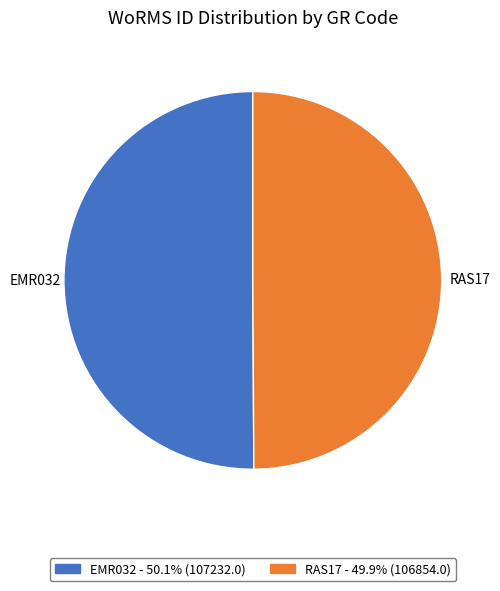

Do EMR032 and RAS17 together represent more than half of the pie?

Yes